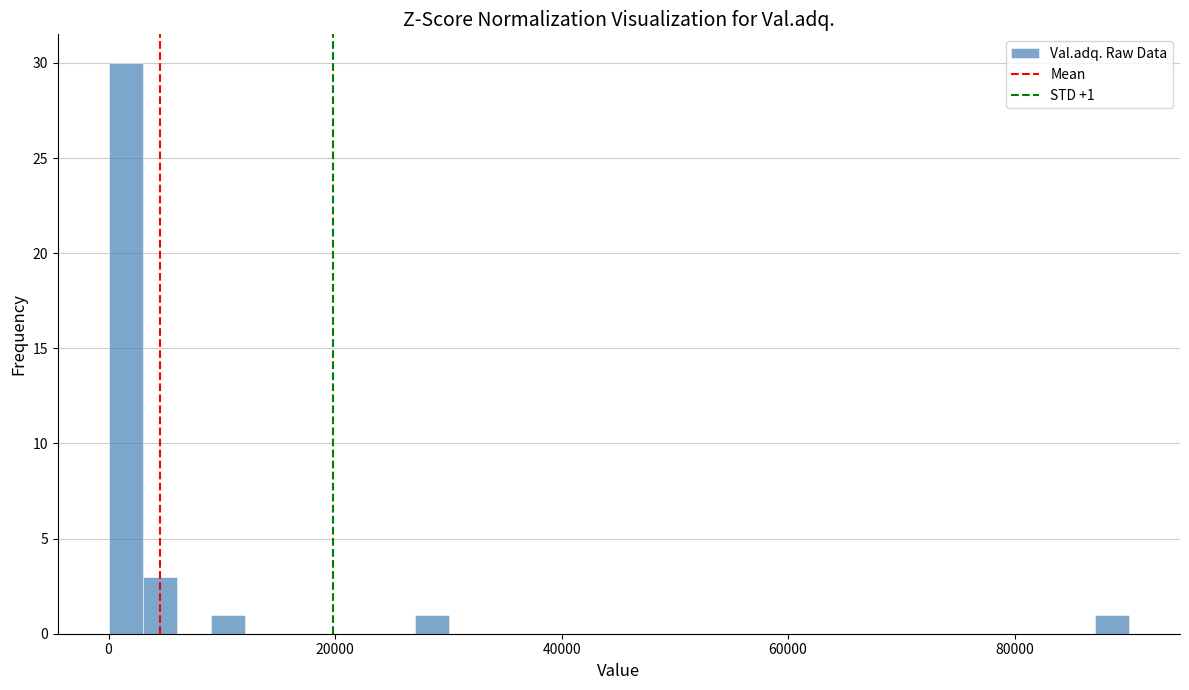

Read against the x-axis, roughly where is the centre of the tallest bar?

2000